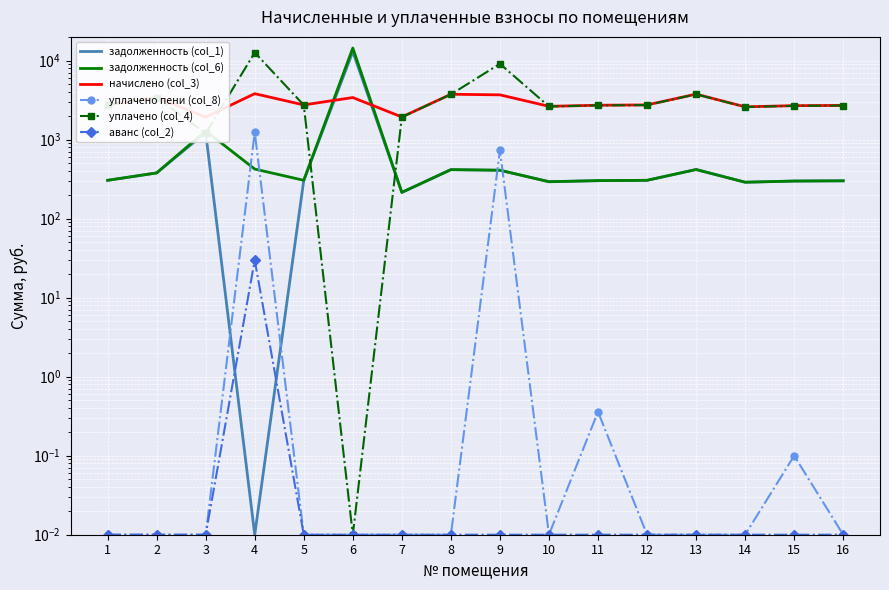

Where does the задолженность (col_6) series first go above 306?

2